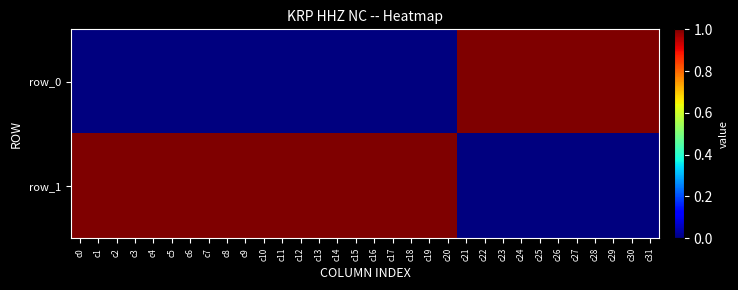

Between c5 and c13, which series saw the biggest shift?

row_0